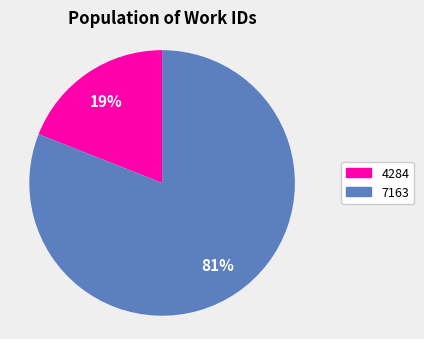

Does 4284 account for over 50% of the chart?

No